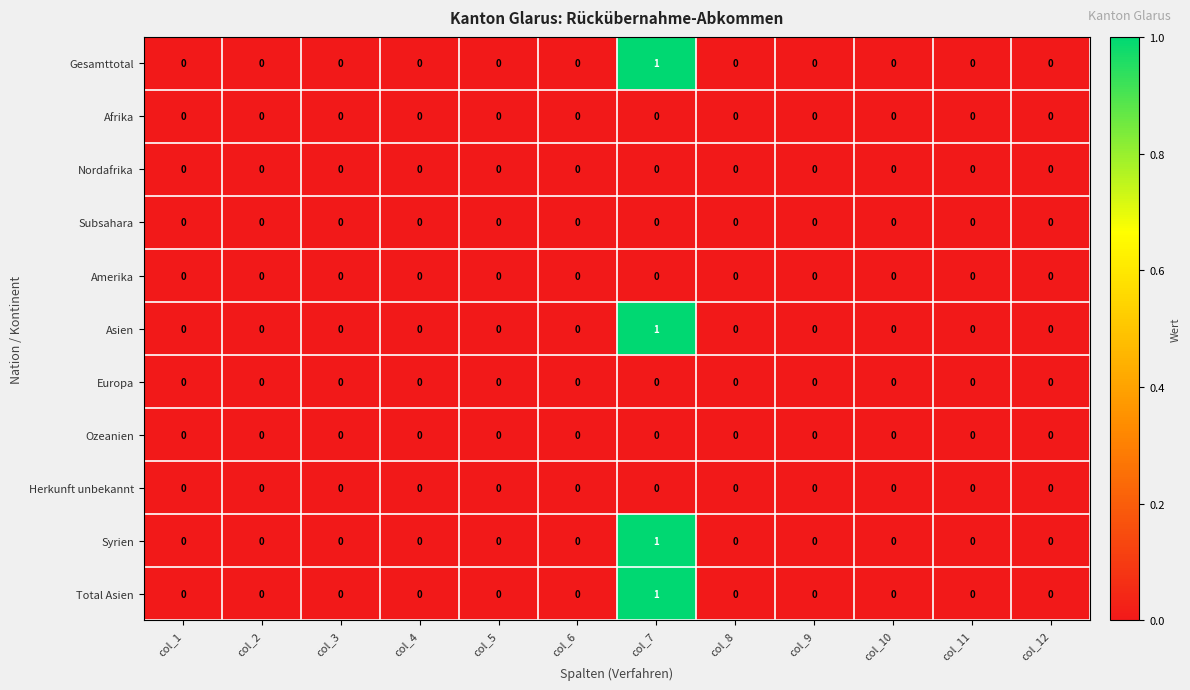

At which category is the sum across all series the highest?

col_7